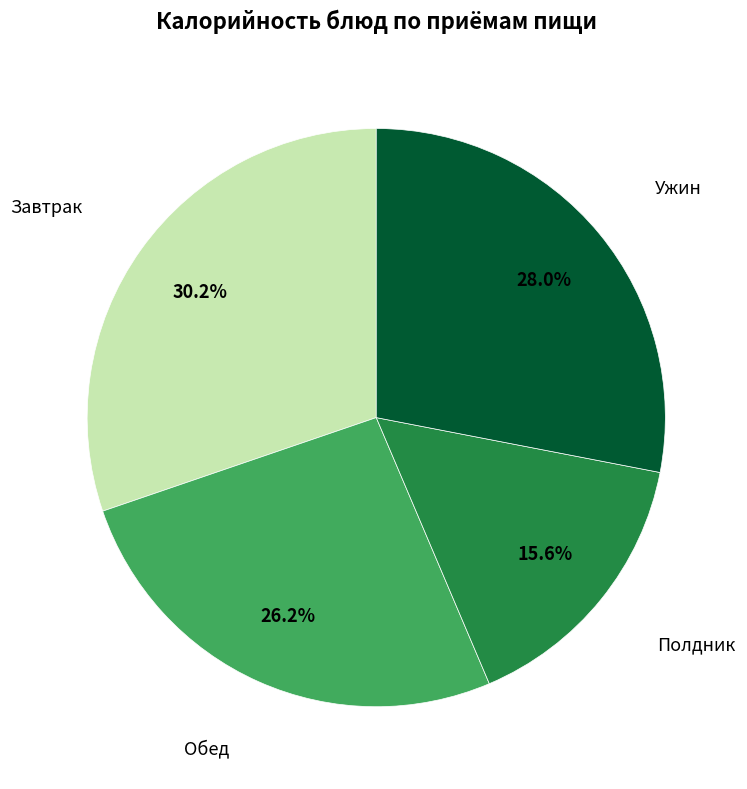

Is there any slice that represents more than half of the pie?

No